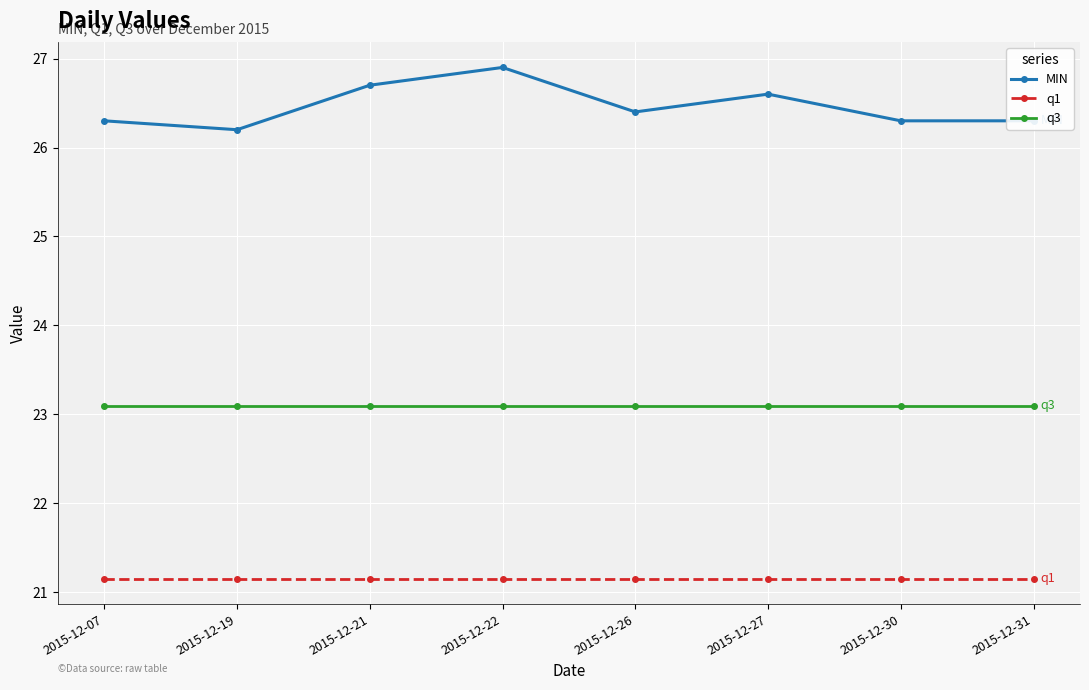

How many interior local peaks does the MIN series have?

2